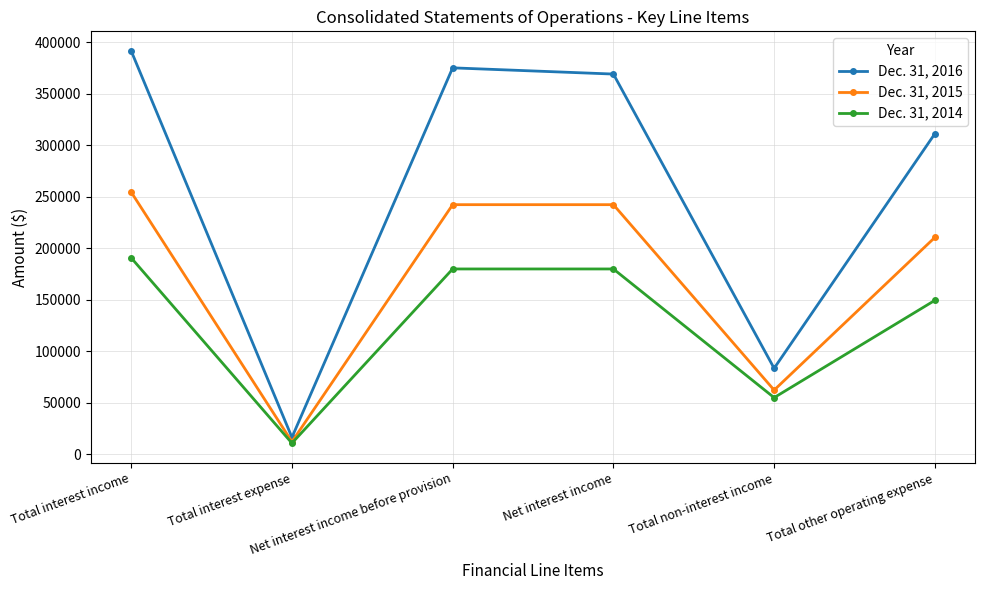

What is the spread (max minus min) of values at Net interest income?

189167